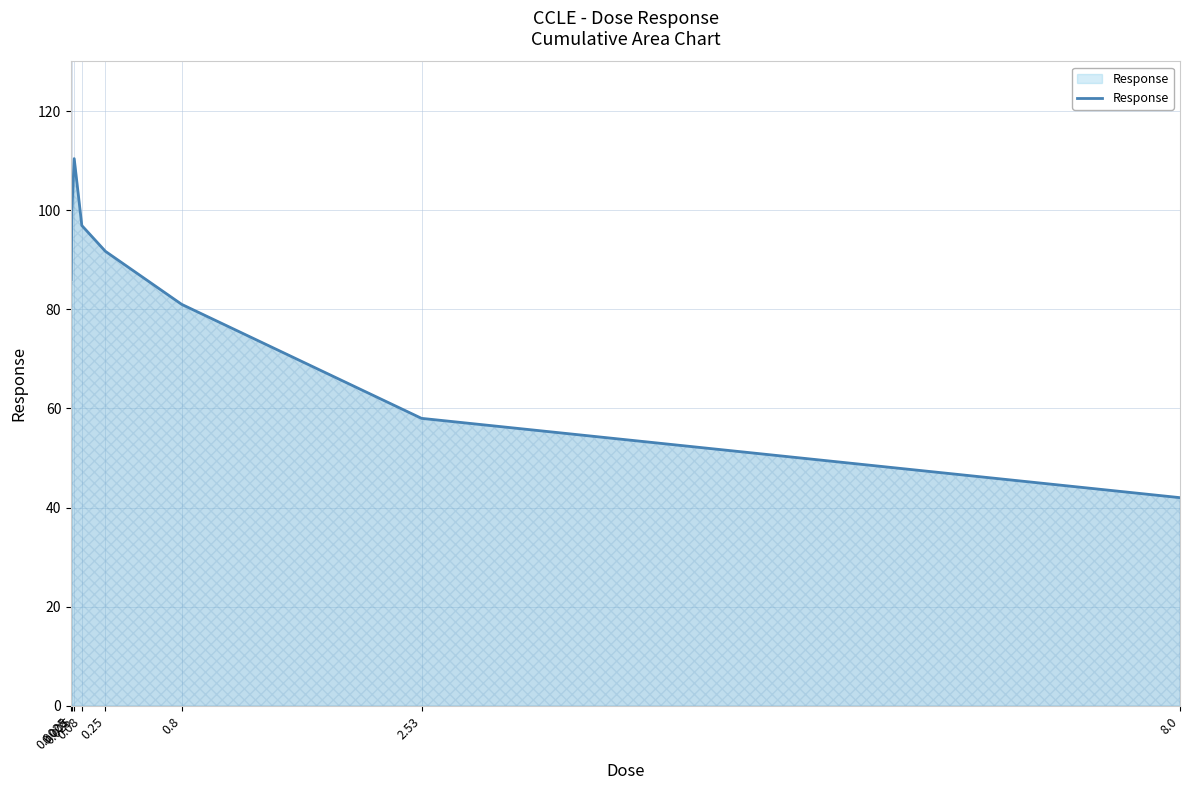

How many lines are shown in the chart?

1